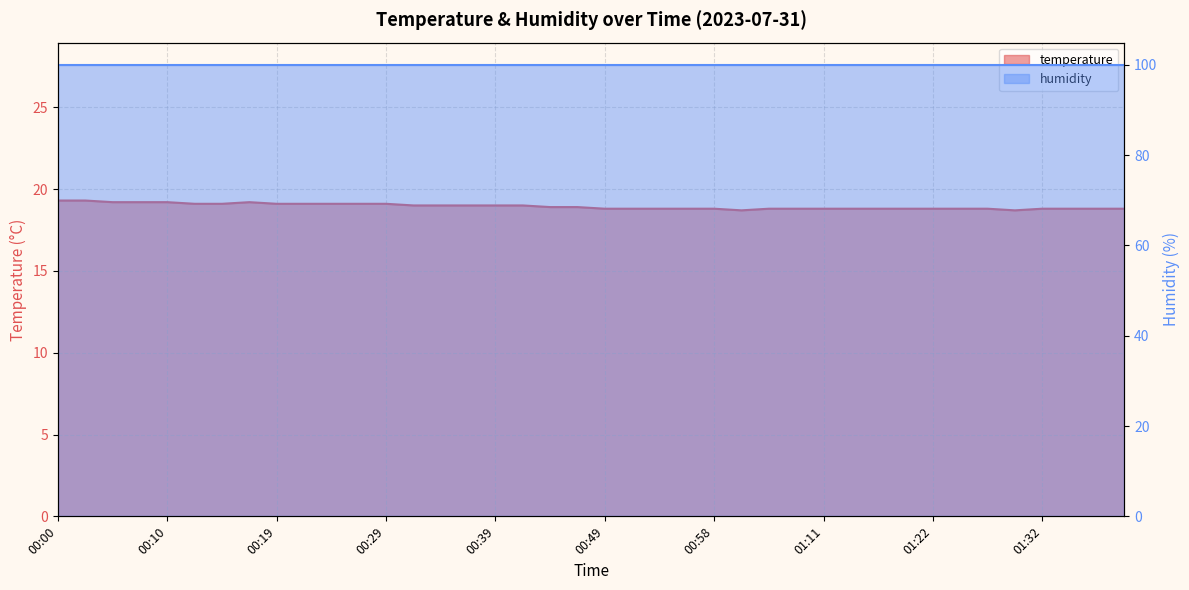

Which has a higher value, 00:44 or 00:49?

00:44